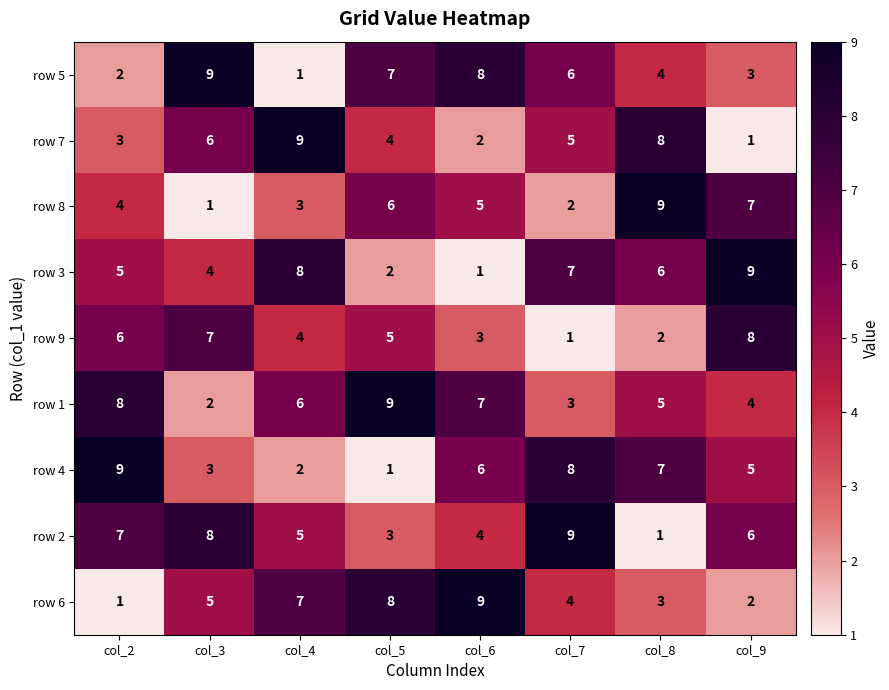

What is the total value across all series at col_3?

45